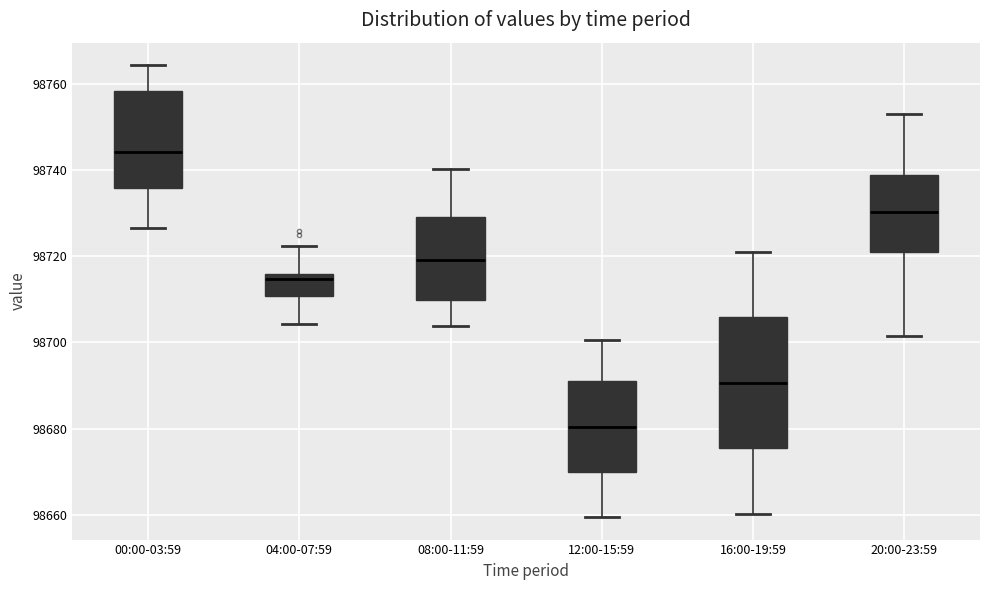

Reading left to right, transcribe this box plot: for each box, give where its median line is, the range the box spans, and where its two whiskers end, as read against the y-axis. The values are not printed on the chart, so give them approximately, as read against the axis.

00:00-03:59: median 98744, box 98736 to 98758, whiskers 98726 to 98764
04:00-07:59: median 98714, box 98710 to 98716, whiskers 98704 to 98722
08:00-11:59: median 98720, box 98710 to 98730, whiskers 98704 to 98740
12:00-15:59: median 98680, box 98670 to 98690, whiskers 98660 to 98700
16:00-19:59: median 98690, box 98676 to 98706, whiskers 98660 to 98722
20:00-23:59: median 98730, box 98720 to 98738, whiskers 98702 to 98754